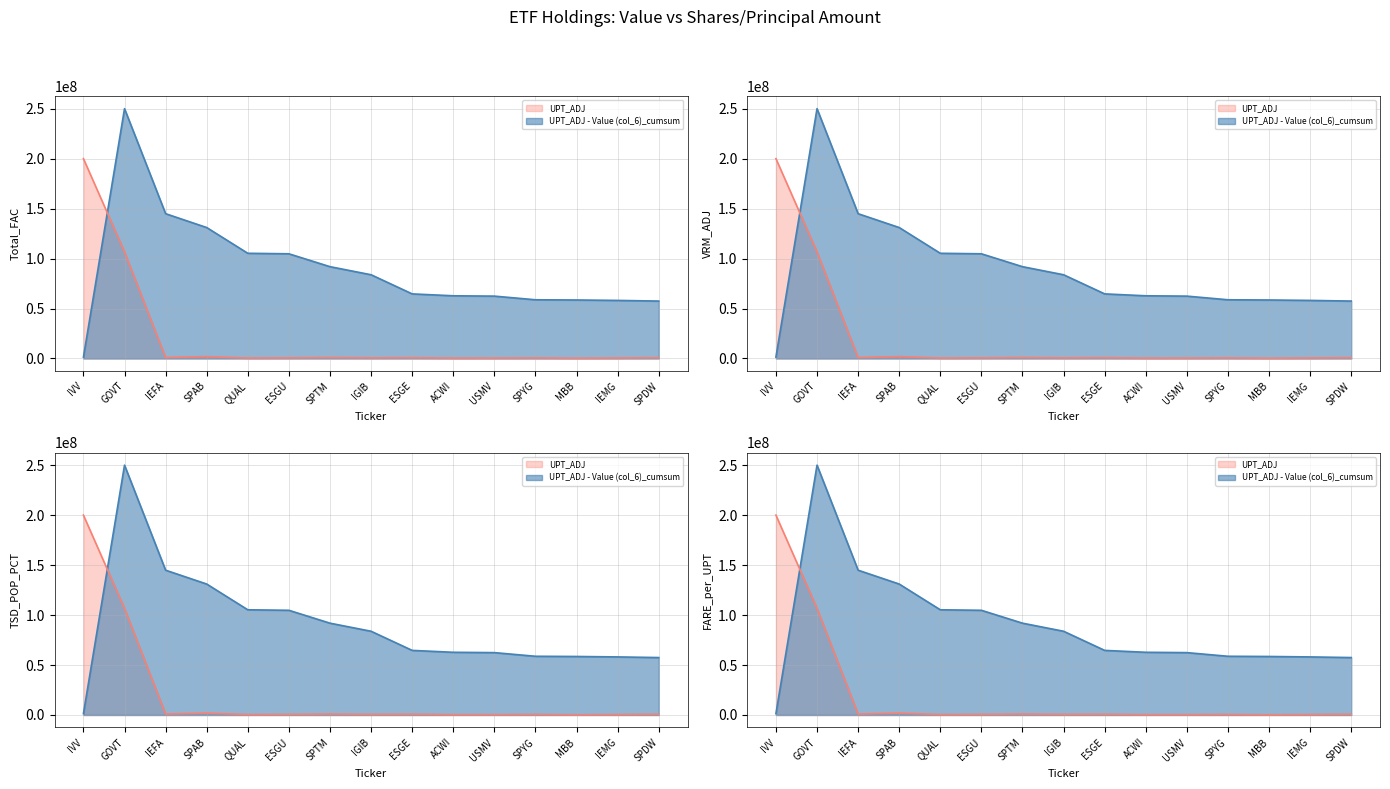

The UPT_ADJ - Value (col_6)_cumsum series shows 91877694.6 at SPTM. True or false?

True